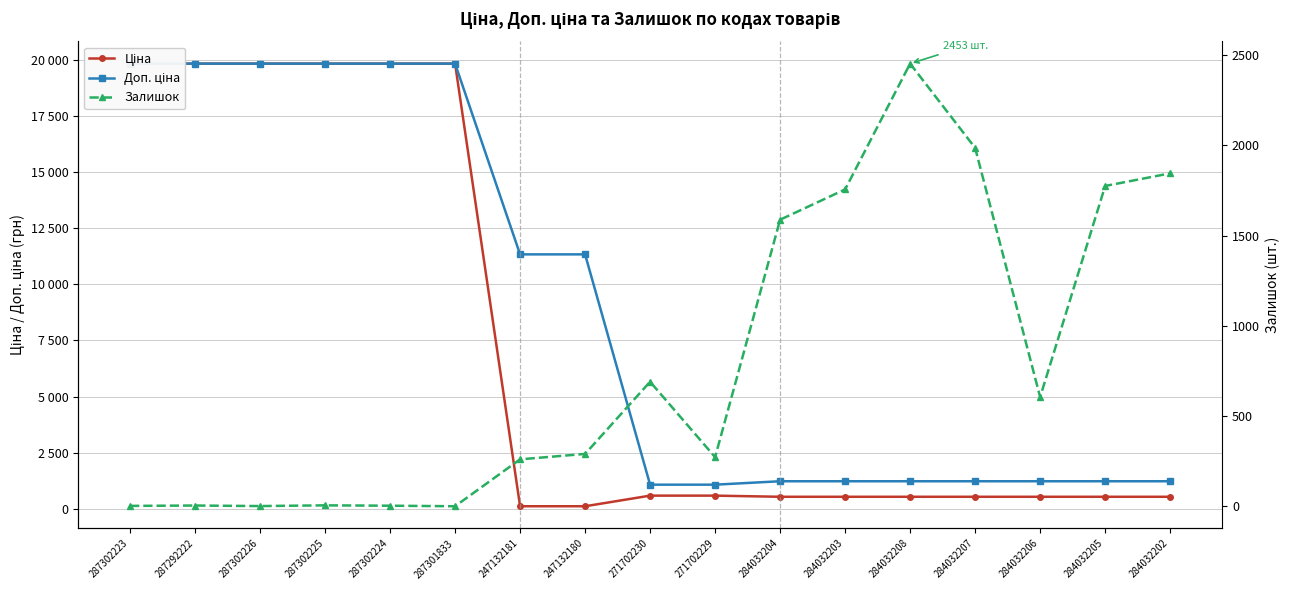

True or false: Ціна has a value of 11491.7 at 287302224.

False